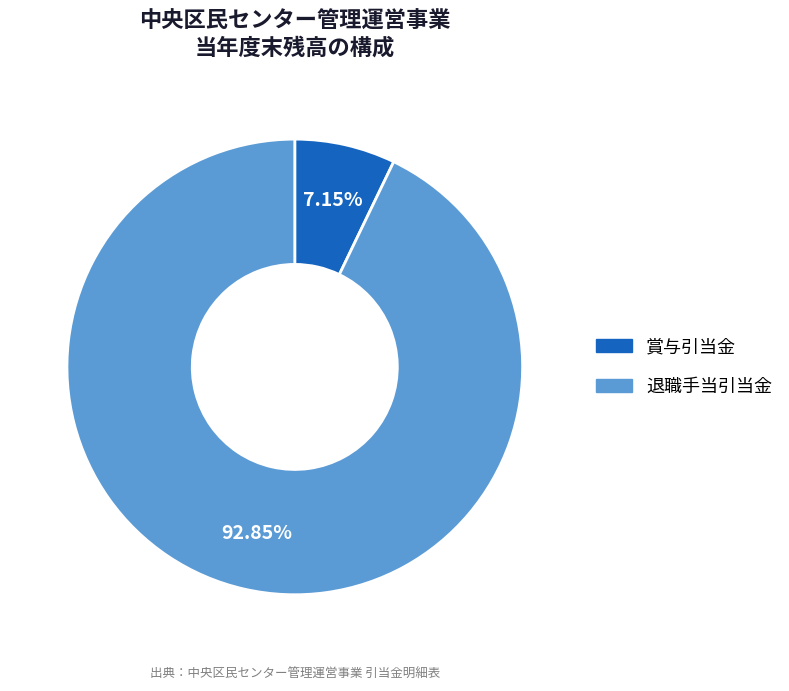

How many slices are in this pie chart?

2